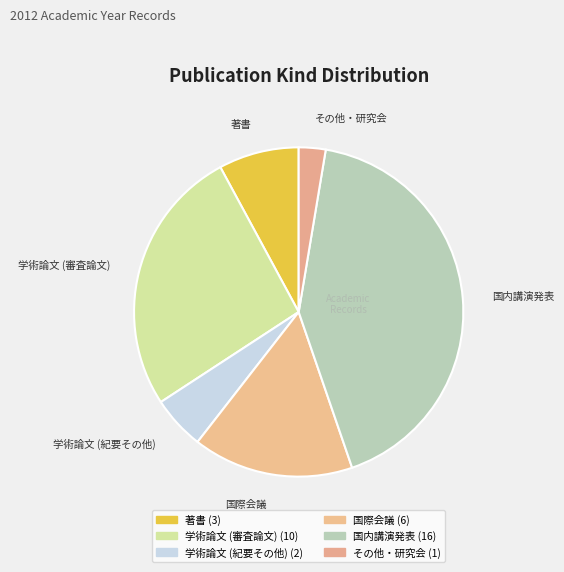

Combined, do 国際会議 and 国内講演発表 account for over 50%?

Yes